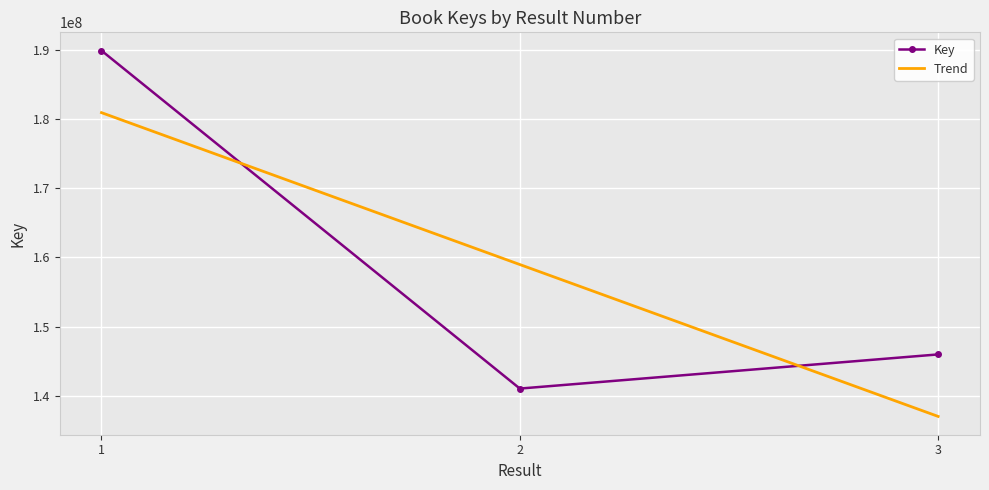

The value at 1 is 280787879. True or false?

False